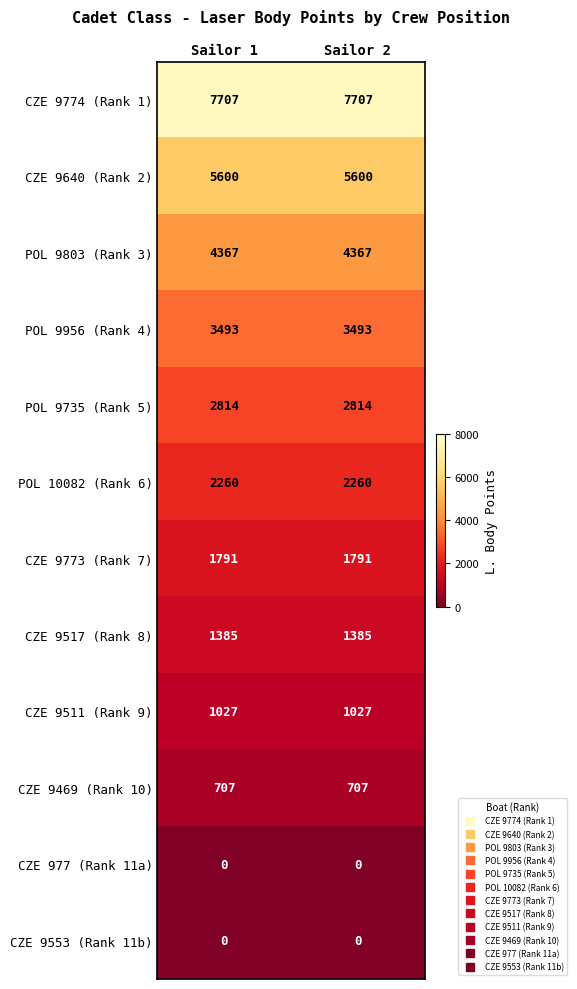

The CZE 9640 (Rank 2) series shows 5600 at Sailor 1. True or false?

True